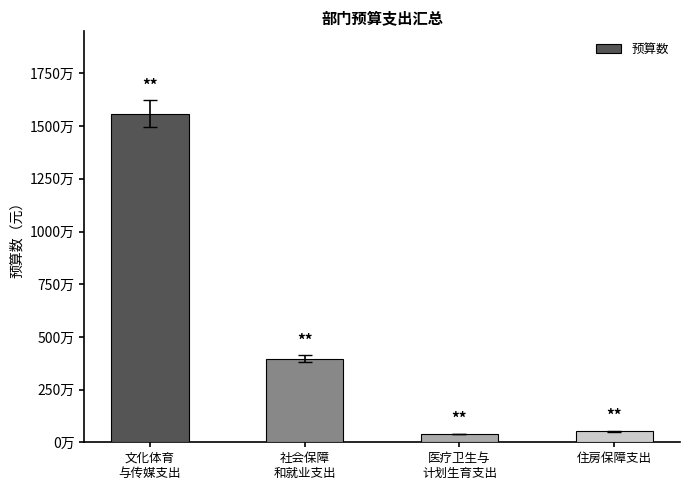

Where is the data nearest to the value 7999350?

社会保障
和就业支出